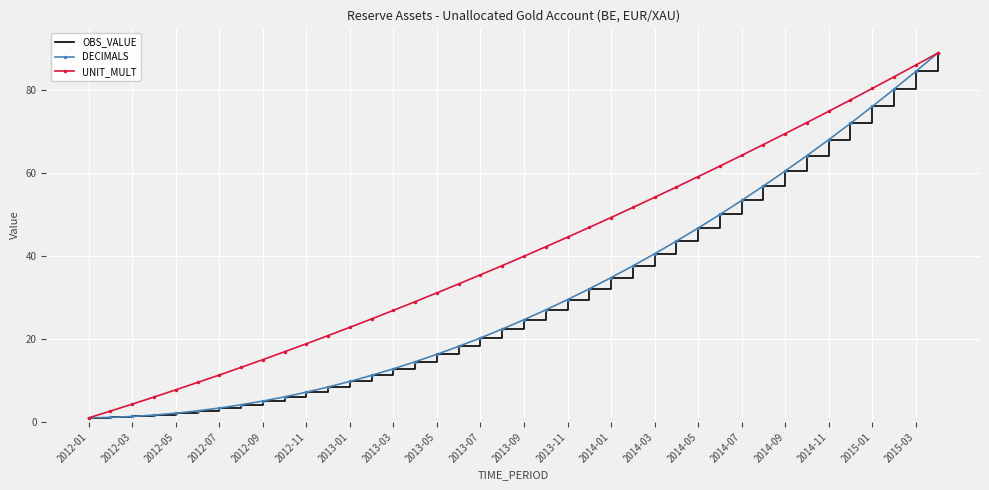

How many data points in UNIT_MULT are above 40?

20